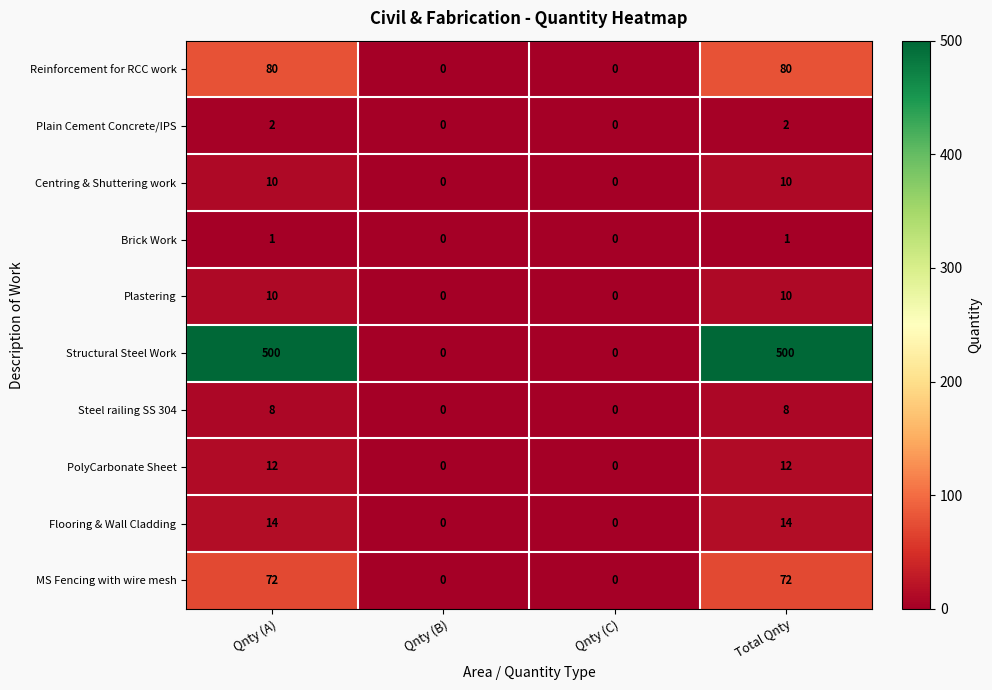

Between Qnty (C) and Total Qnty, which series saw the biggest shift?

Structural Steel Work